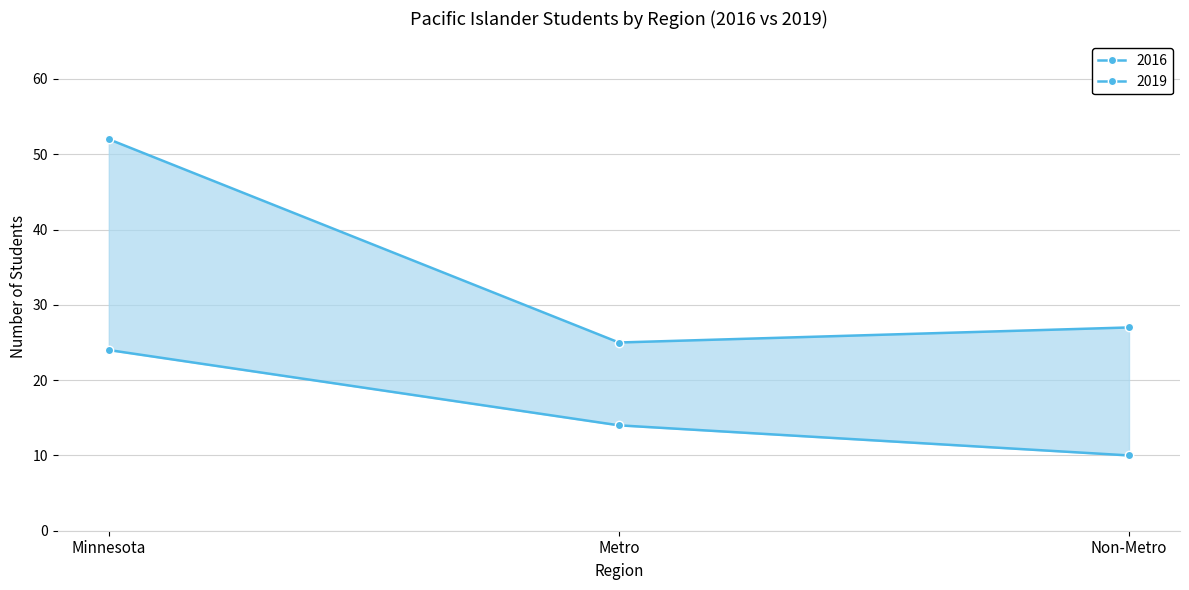

Rank the categories by 2019 value from lowest to highest.

Metro, Non-Metro, Minnesota